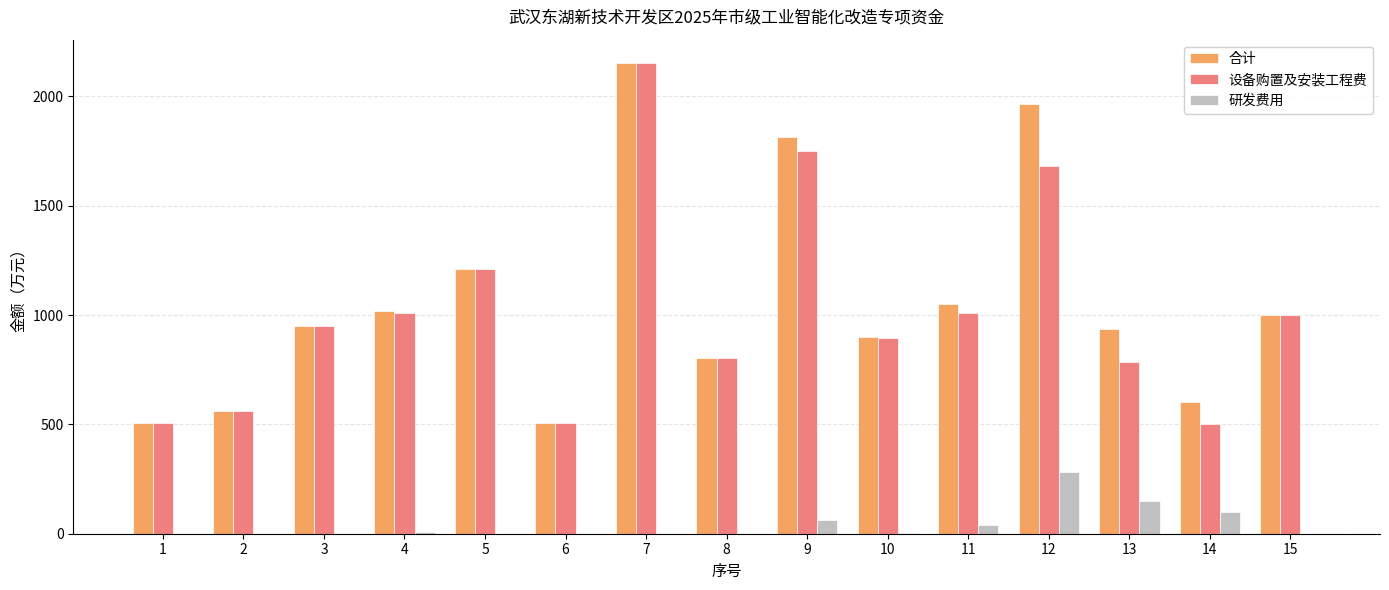

At which category is the sum across all series the highest?

7